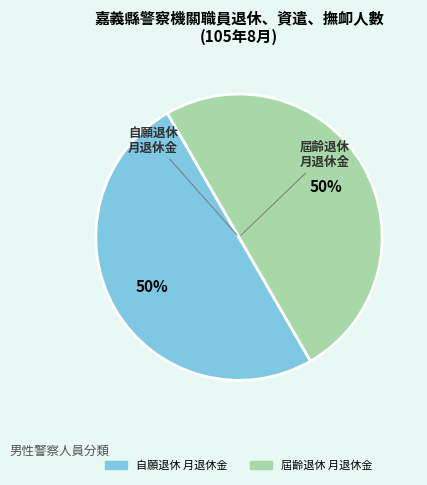

How many segments does this pie chart have?

2